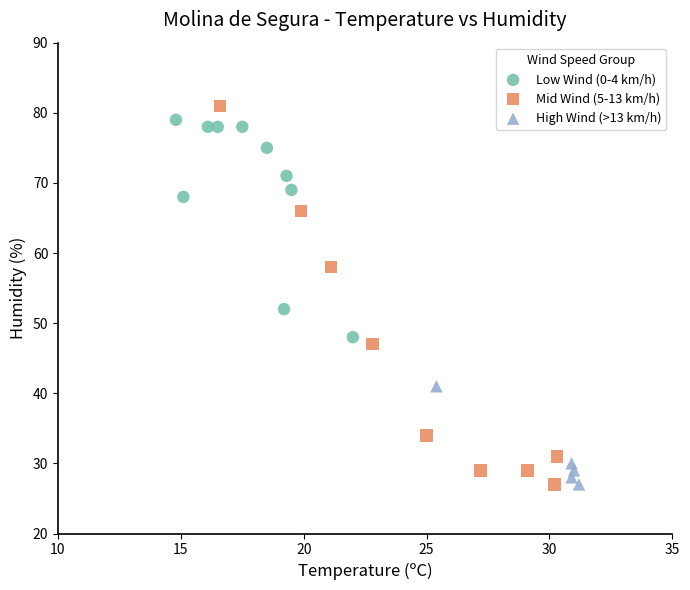

Which series has the largest Y range (max minus min)?

Mid Wind (5-13 km/h)